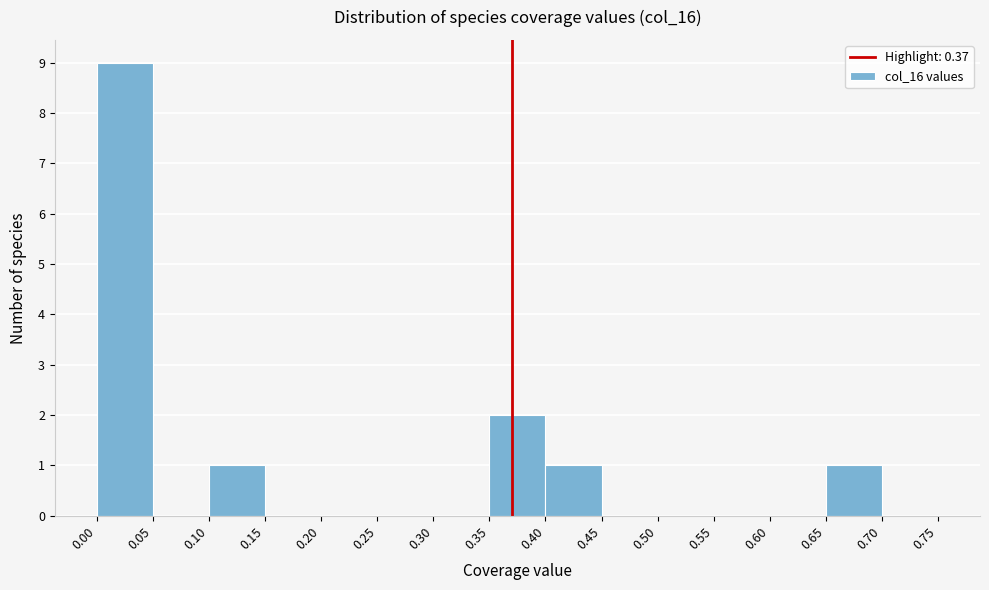

Reading left to right, transcribe this chart: for each bar, give the range it covers on the x-axis and its height. The values are not printed on the chart, so give them approximately, as read against the axis.

0.00 to 0.05: 9
0.05 to 0.10: 0
0.10 to 0.15: 1
0.15 to 0.20: 0
0.20 to 0.25: 0
0.25 to 0.30: 0
0.30 to 0.35: 0
0.35 to 0.40: 2
0.40 to 0.45: 1
0.45 to 0.50: 0
0.50 to 0.55: 0
0.55 to 0.60: 0
0.60 to 0.65: 0
0.65 to 0.70: 1
0.70 to 0.75: 0